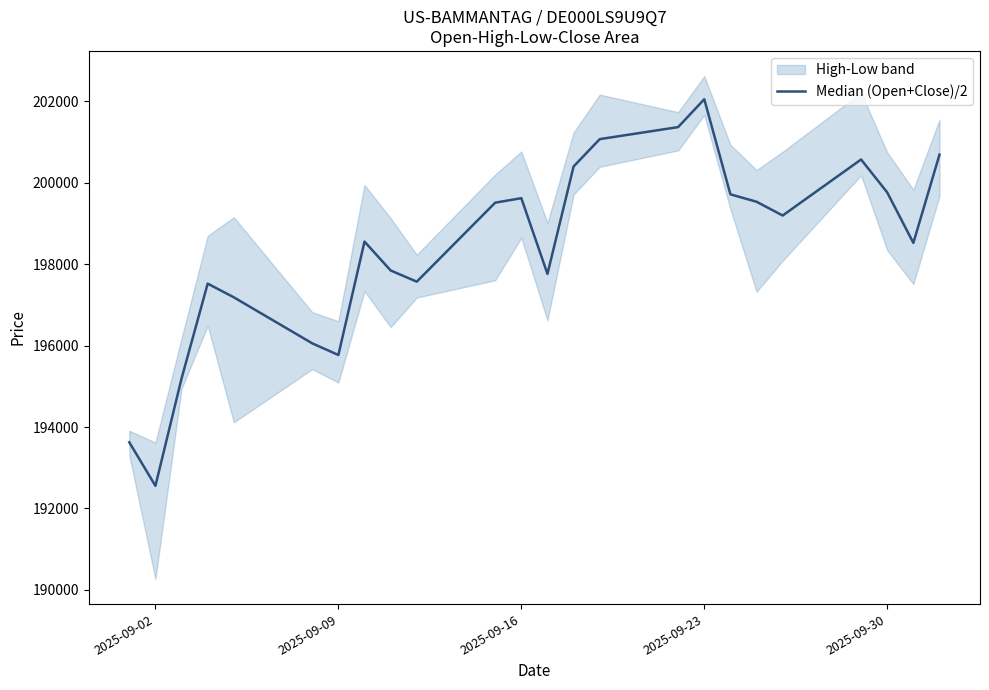

What is the minimum value shown in the chart?

192556.0